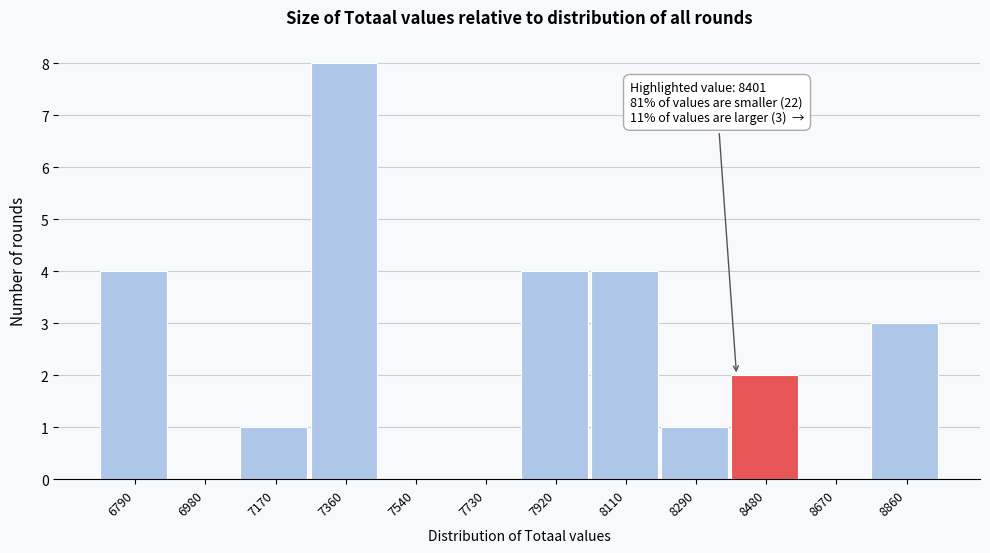

Over which range of the x-axis is the bar tallest?

7260 to 7460